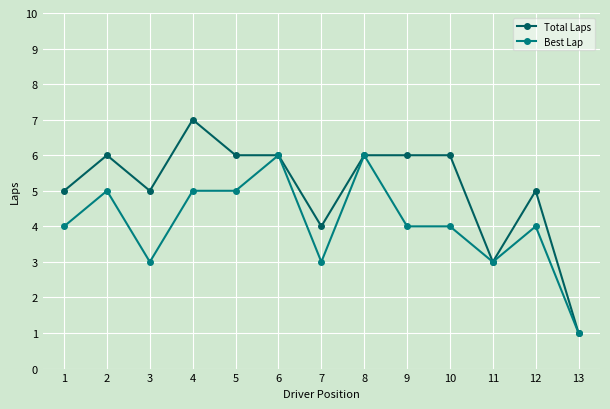

Where is the first local minimum for Best Lap?

3